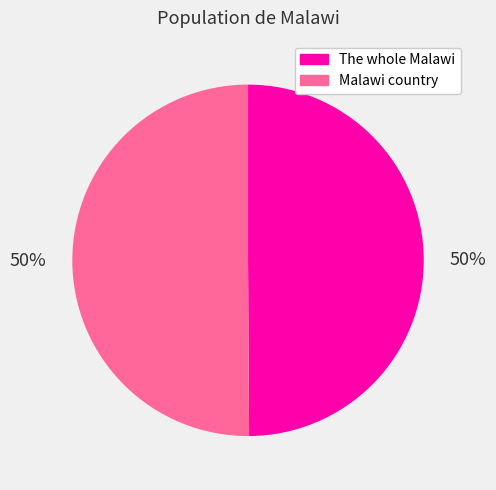

To the nearest percent, what is the average slice percentage?

50%